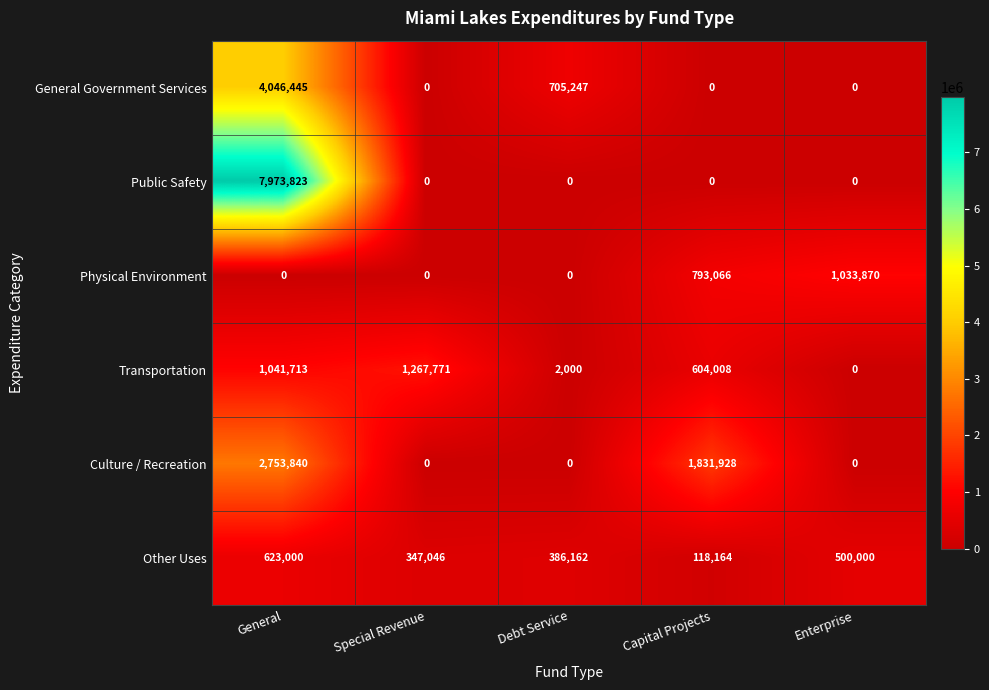

How many Physical Environment values are between 0 and 793066?

4